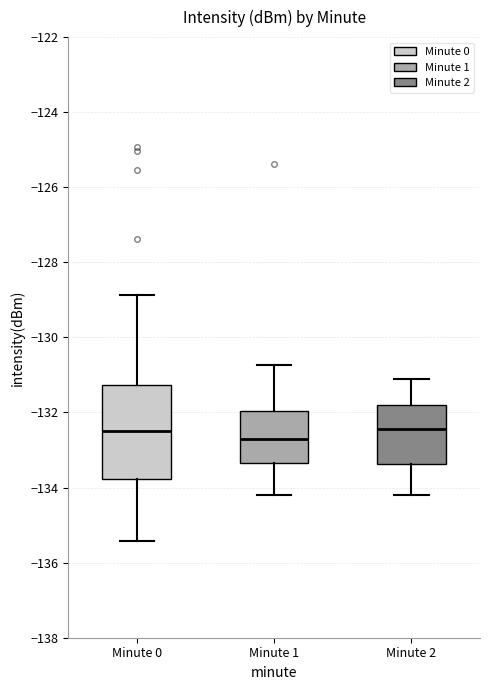

Reading left to right, read every box against the y-axis: the position of its median line, the range the box covers, and the ends of its whiskers. The values are not printed on the chart, so give them approximately, as read against the axis.

Minute 0: median -132.6, box -133.8 to -131.2, whiskers -135.4 to -128.8
Minute 1: median -132.8, box -133.4 to -132.0, whiskers -134.2 to -130.8
Minute 2: median -132.4, box -133.4 to -131.8, whiskers -134.2 to -131.0